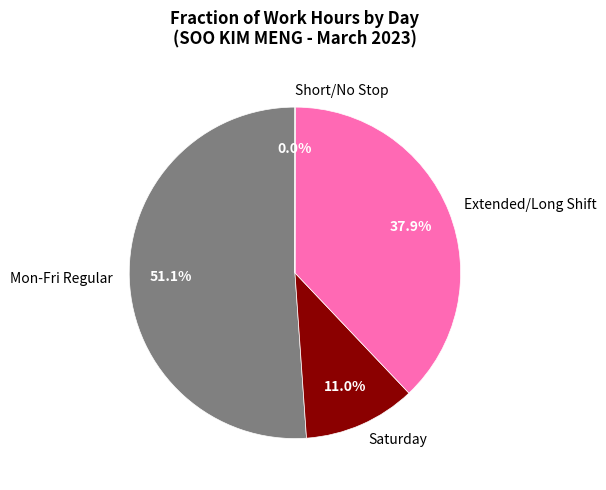

Between Mon-Fri Regular and Saturday, which is larger?

Mon-Fri Regular